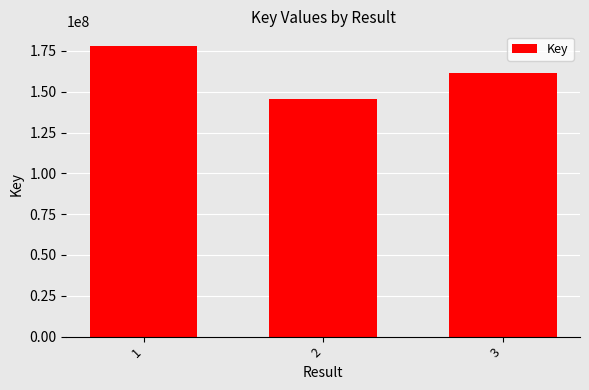

Where is the data nearest to the value 161940301?

3